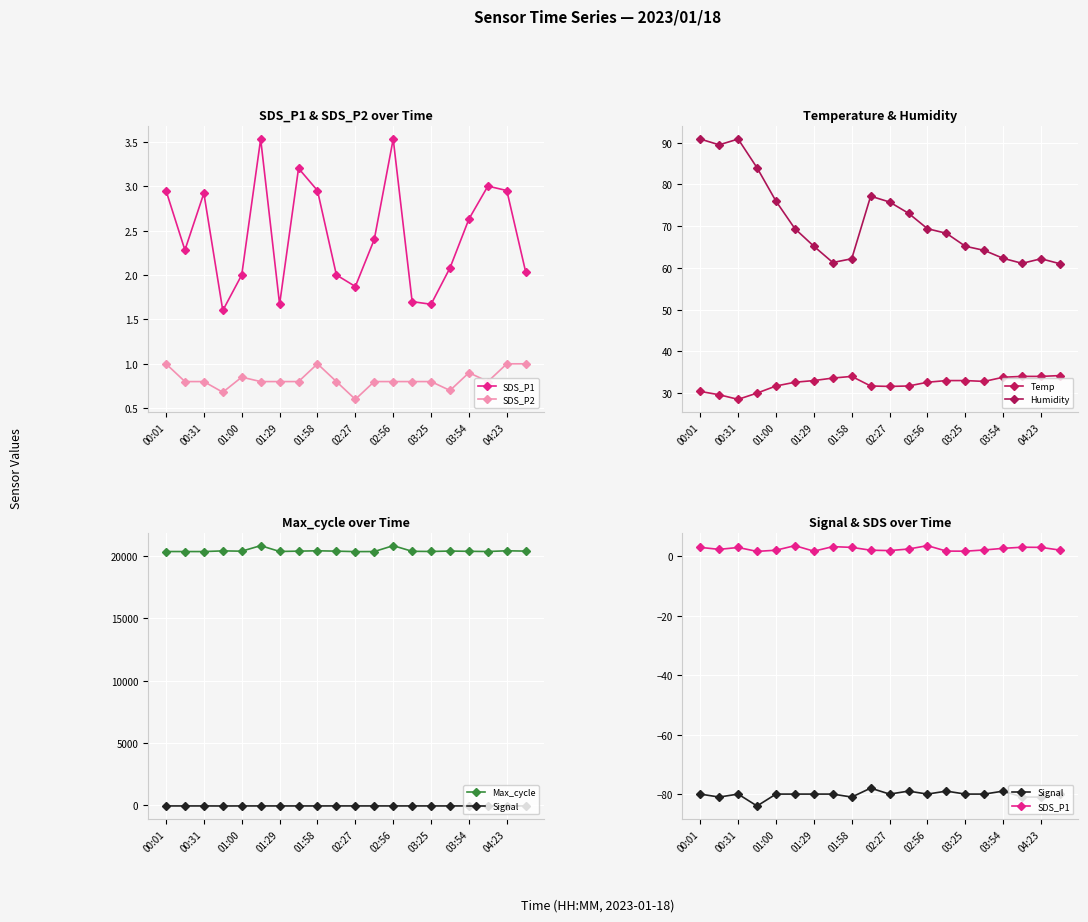

What is the value of the SDS_P2 point at the 11th from the left?

0.6